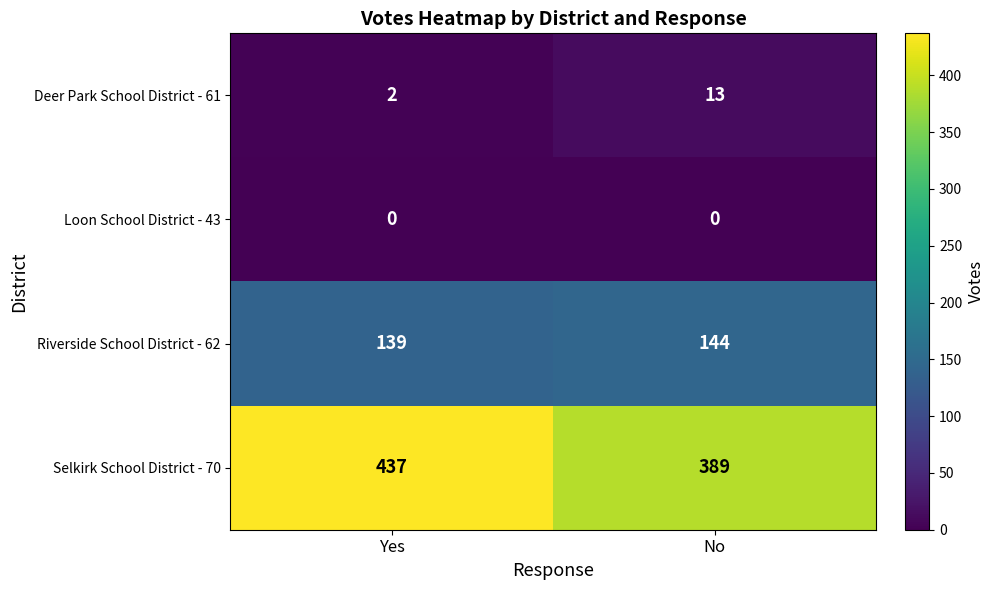

What value does the Selkirk School District - 70 series have at No?

389